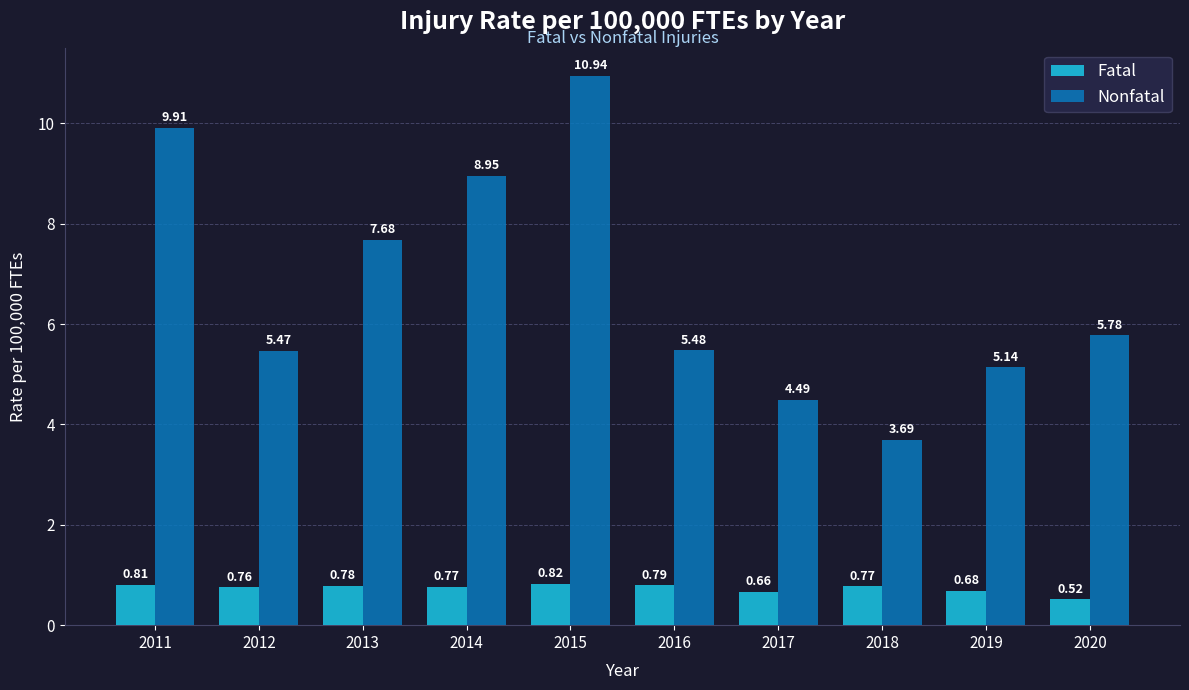

What is the lowest value of the Nonfatal series?

3.7